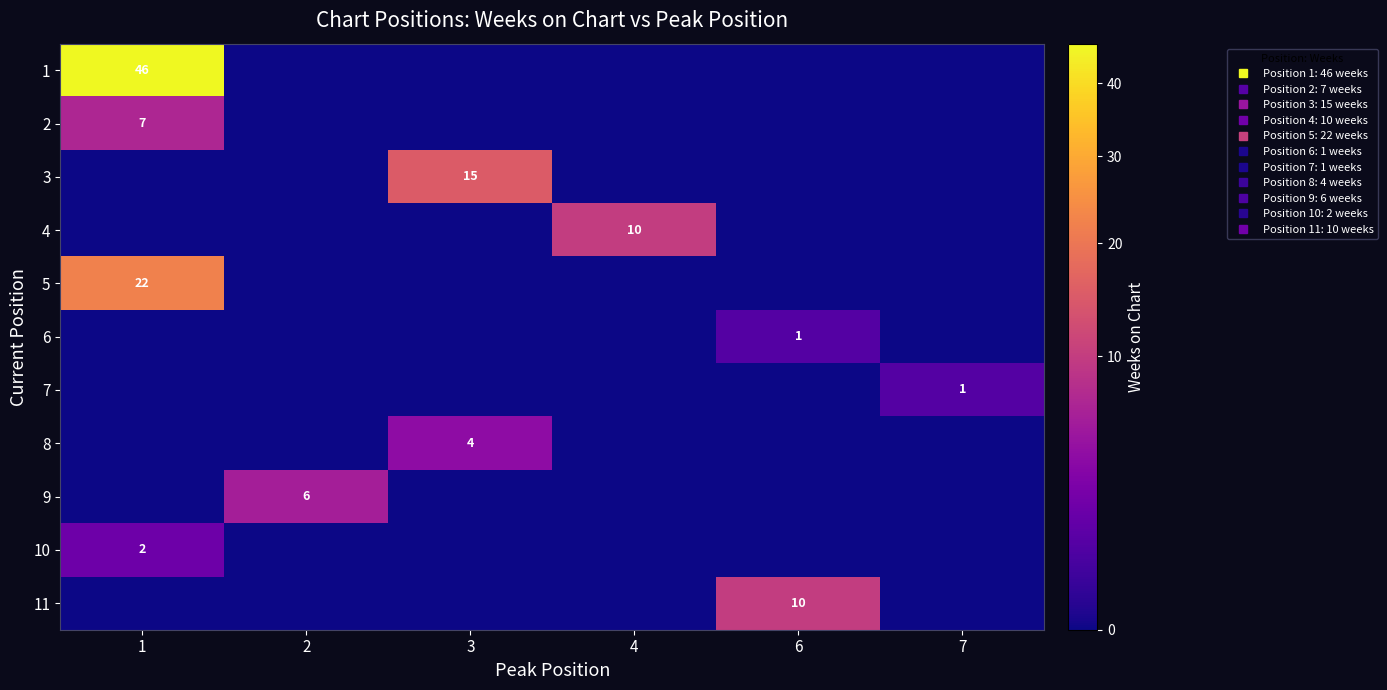

The value of 2 at 1 is 7. True or false?

True